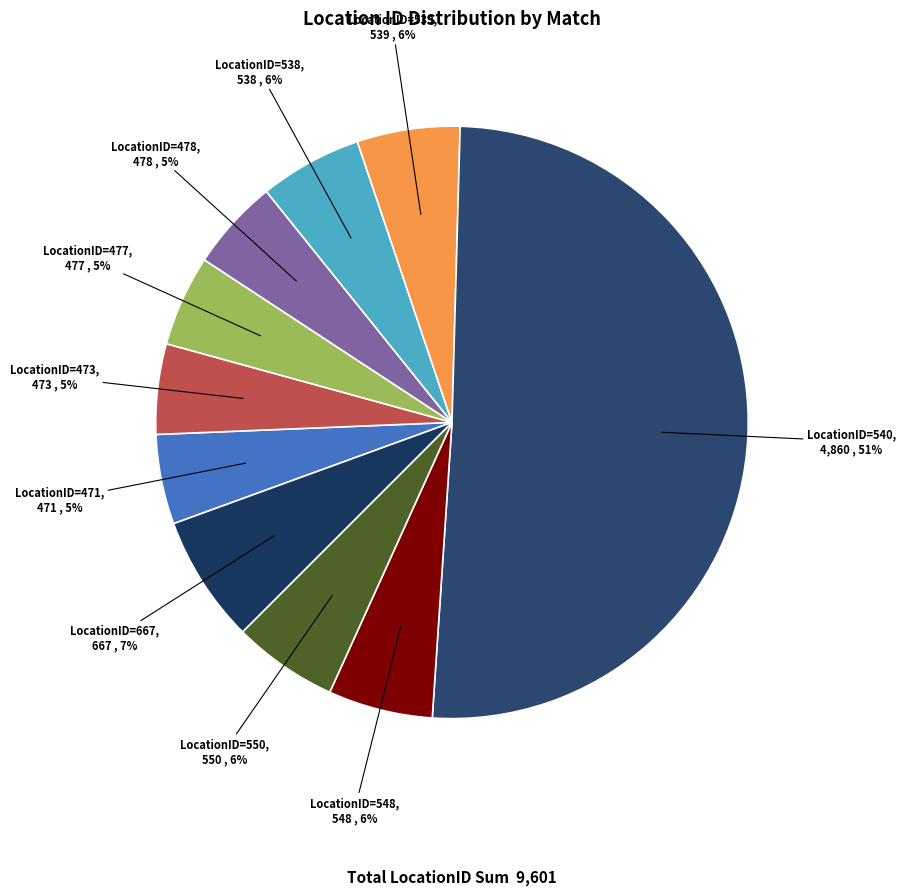

To the nearest percent, what portion does LocationID=550 represent?

6%